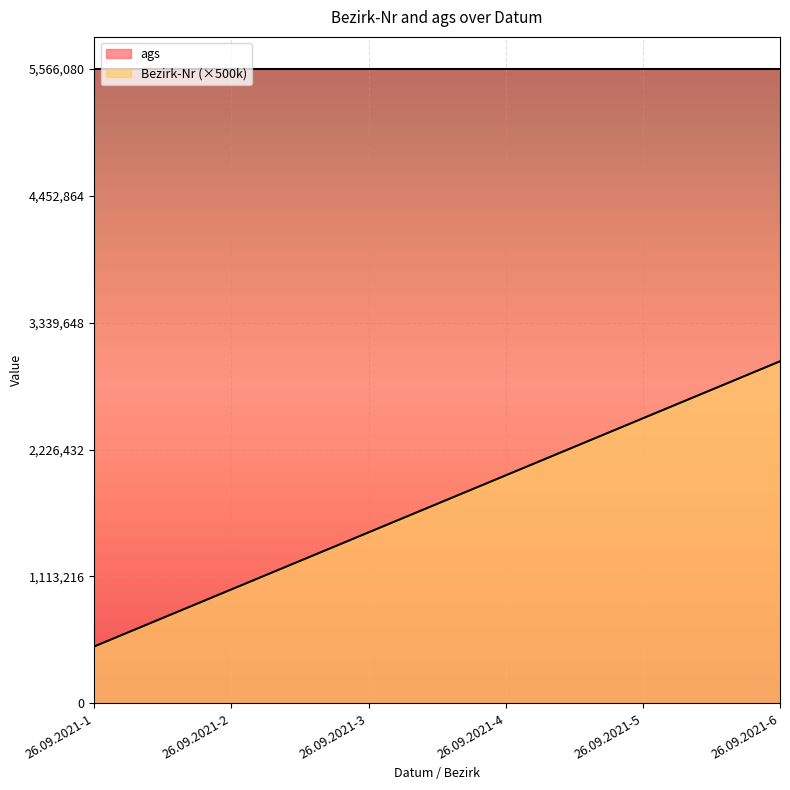

Which label corresponds to the smallest value in the chart?

26.09.2021-1